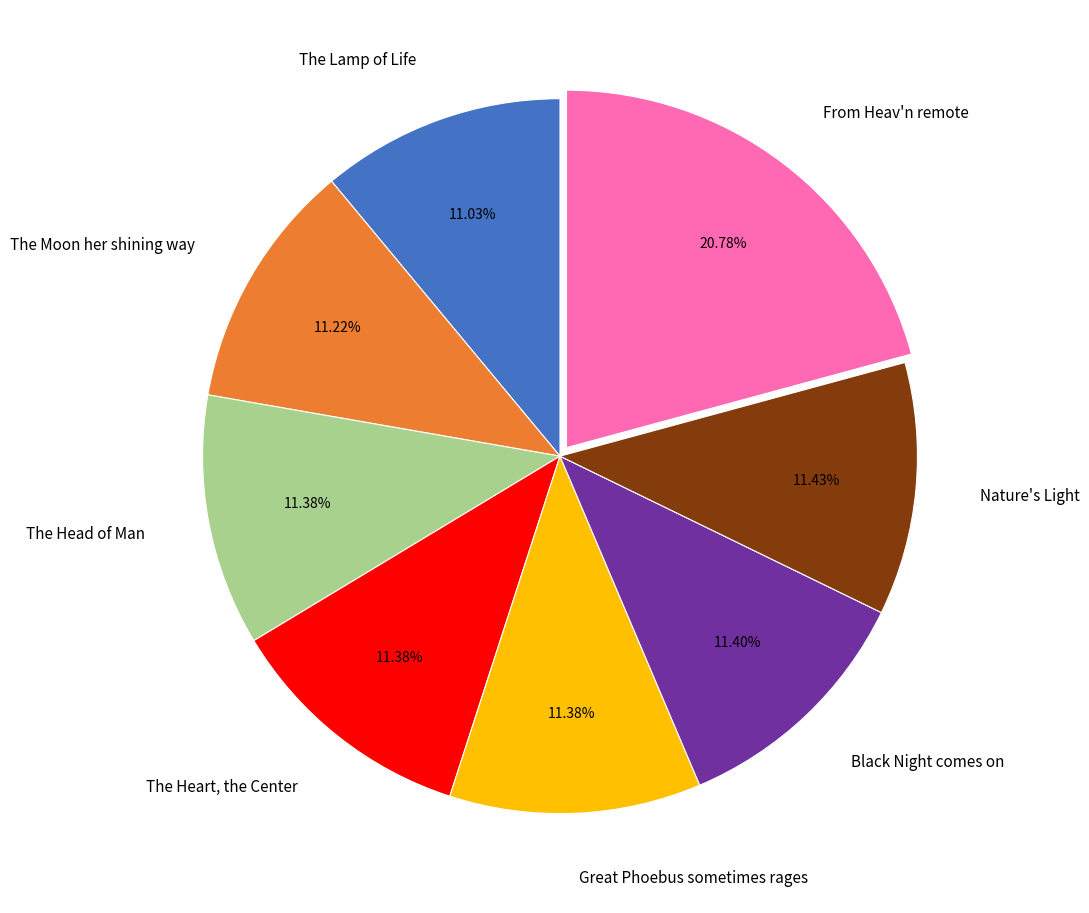

What is the largest slice in the pie chart?

From Heav'n remote